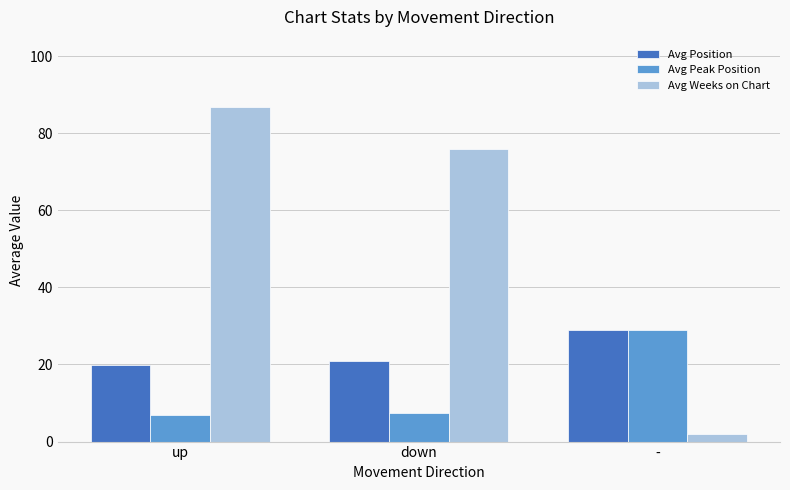

What is the minimum value shown in the chart?

2.0